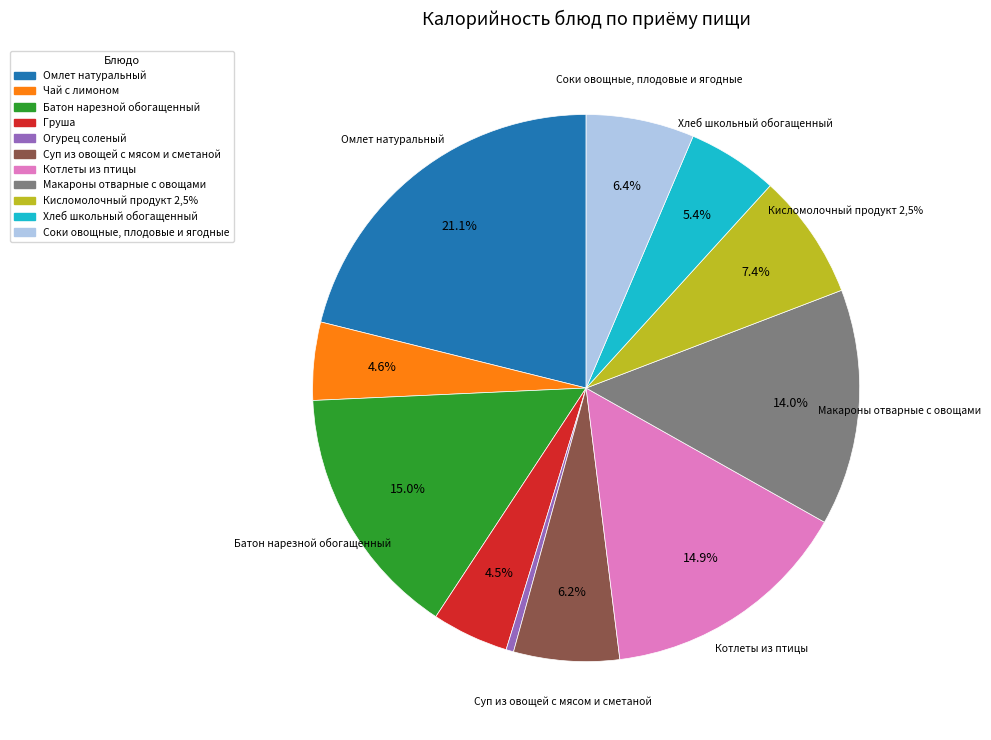

What is the largest slice in the pie chart?

Омлет натуральный